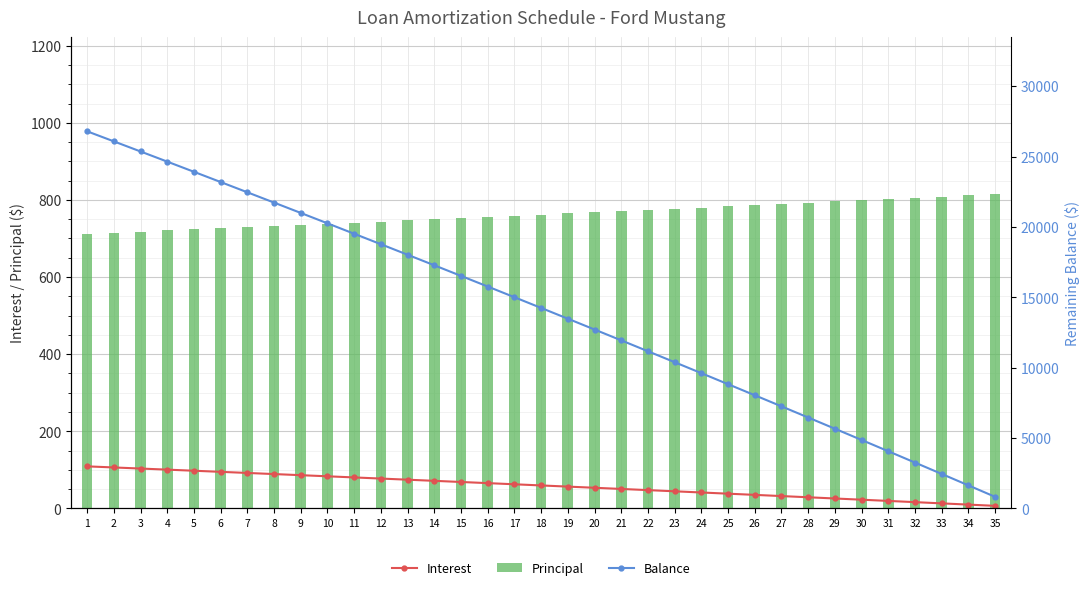

Where is Principal nearest to the value 763?

18